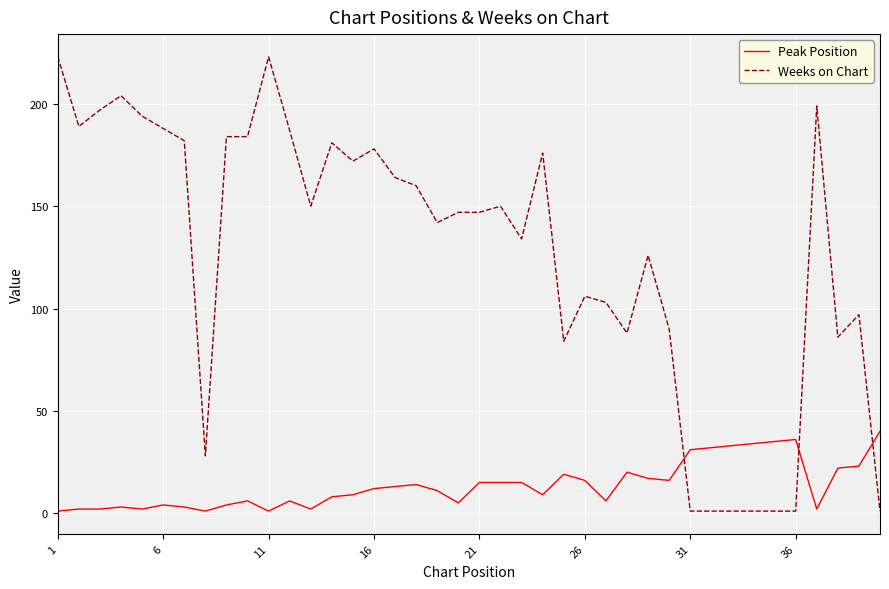

Which series has the largest range (max minus min)?

Weeks on Chart